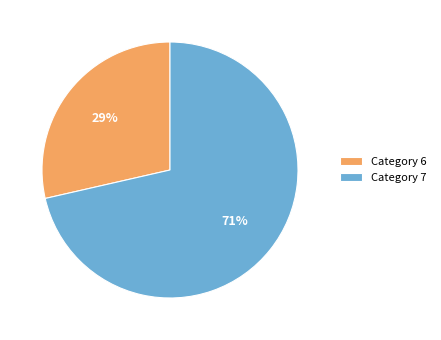

Rank the categories by value from highest to lowest.

Category 7, Category 6